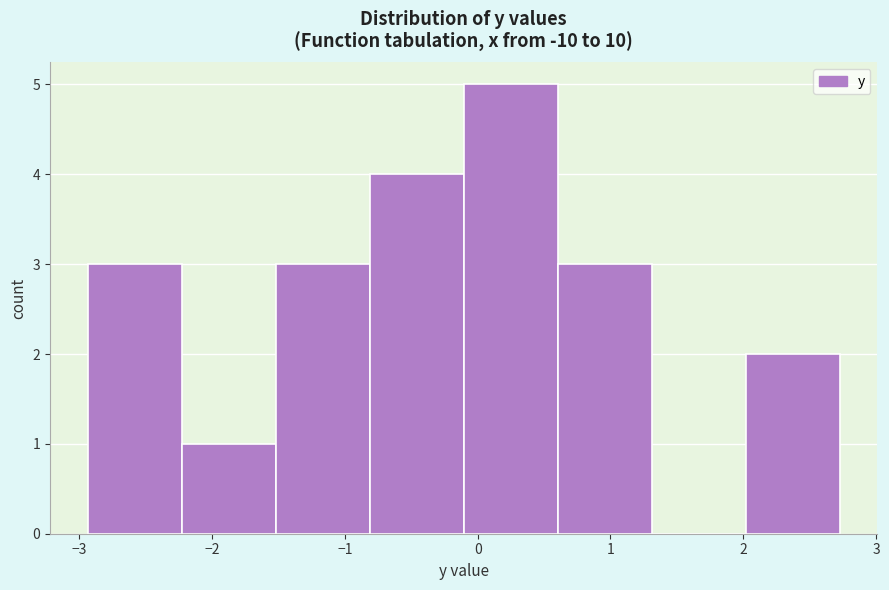

Reading left to right, list every bar in this chart as the range it spans on the x-axis followed by its height. Neither the bar edges nor the heights are printed on the chart, so give them approximately, as read against the axes.

-2.9 to -2.2: 3
-2.2 to -1.5: 1
-1.5 to -0.8: 3
-0.8 to -0.1: 4
-0.1 to 0.6: 5
0.6 to 1.3: 3
1.3 to 2.0: 0
2.0 to 2.7: 2